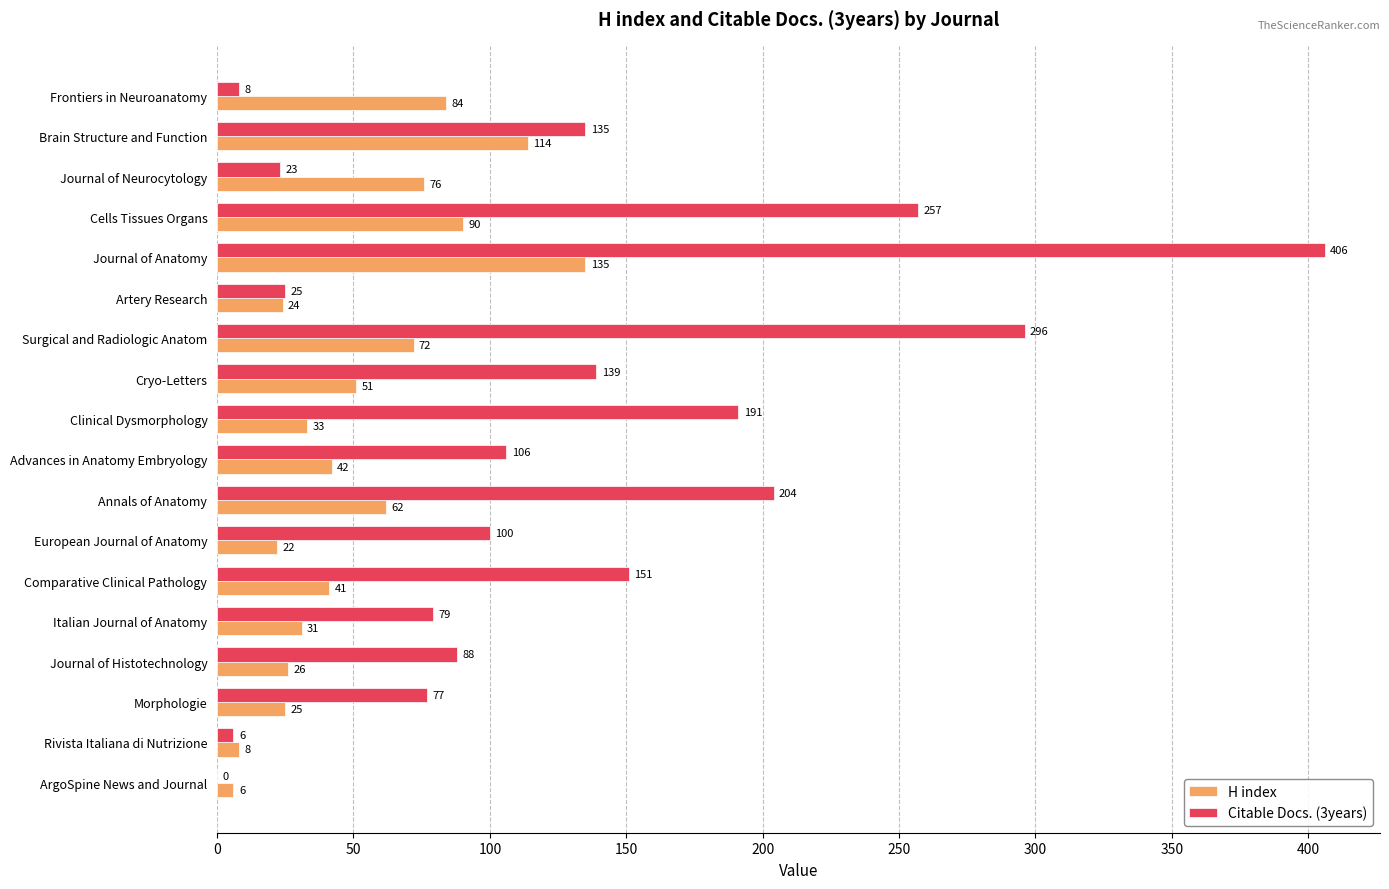

Is the value of H index at Morphologie greater than the value of Citable Docs. (3years) at Advances in Anatomy Embryology?

No